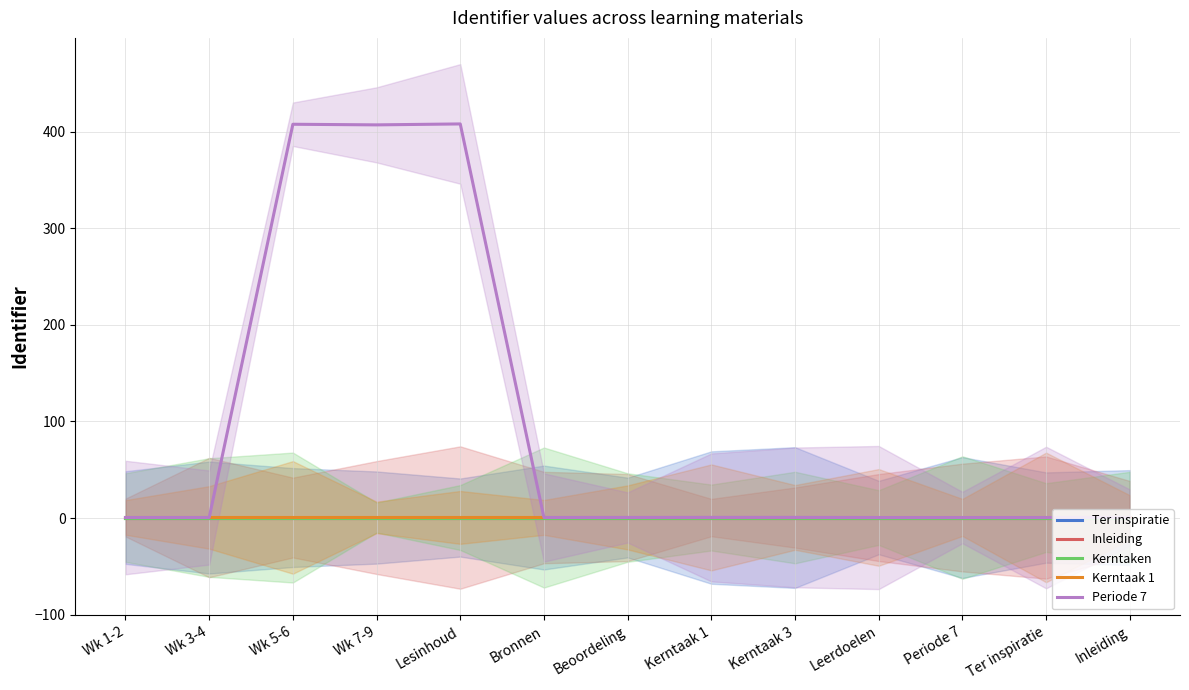

How many distinct data groups are displayed?

5